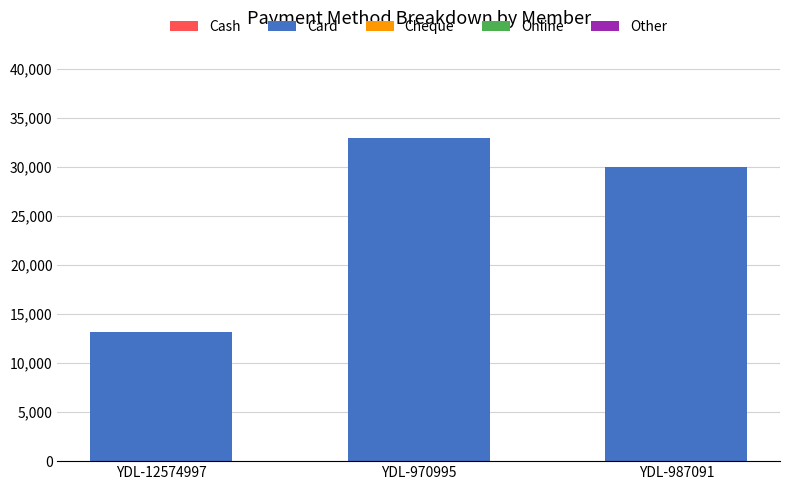

How many distinct data groups are displayed?

1